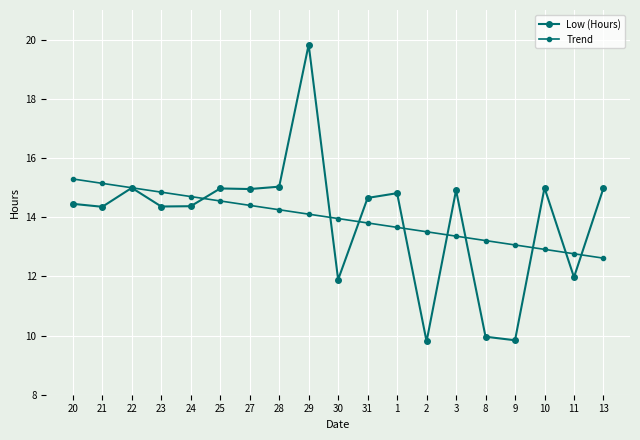

In Low (Hours), how many points are lower than both neighbors (excluding endpoints)?

7